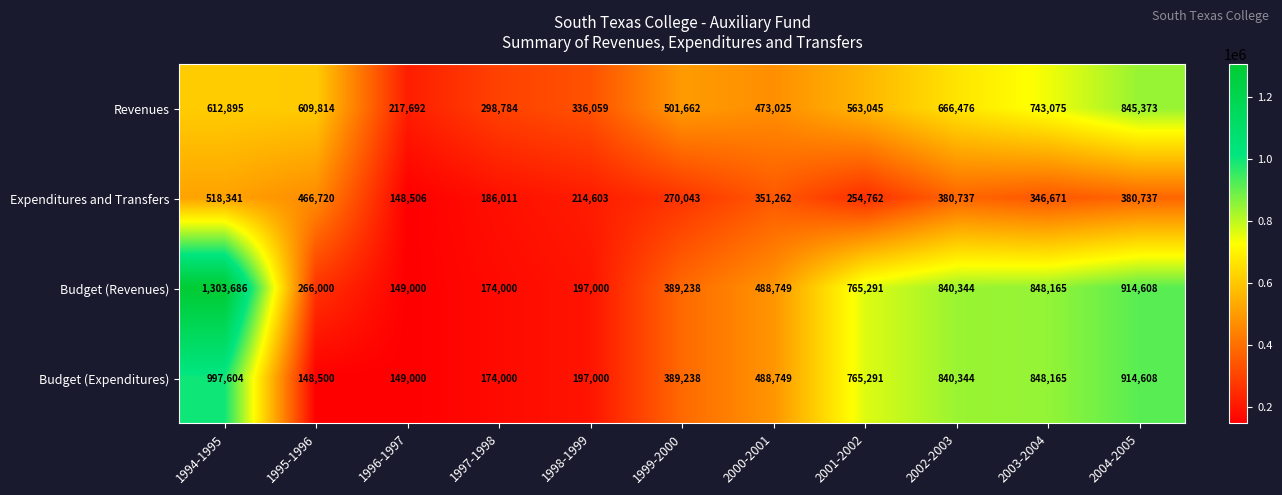

Where does the Budget (Expenditures) series first go above 488749?

1994-1995